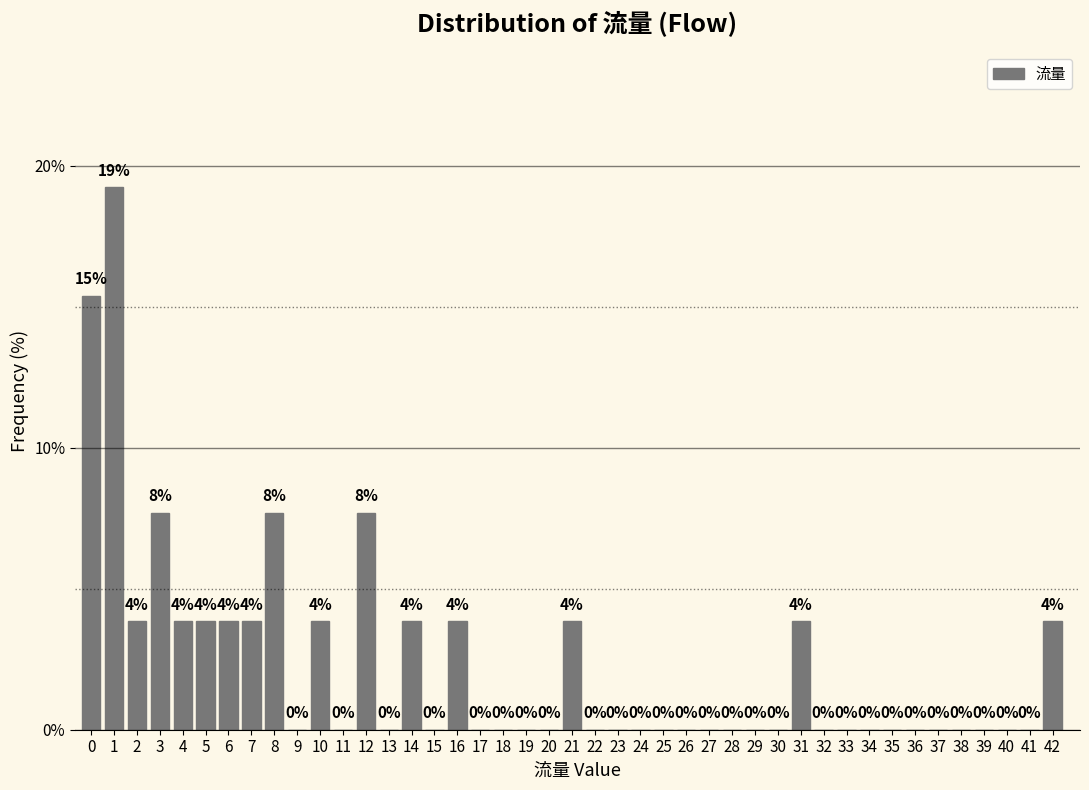

The value at 30 is -11.5. True or false?

False